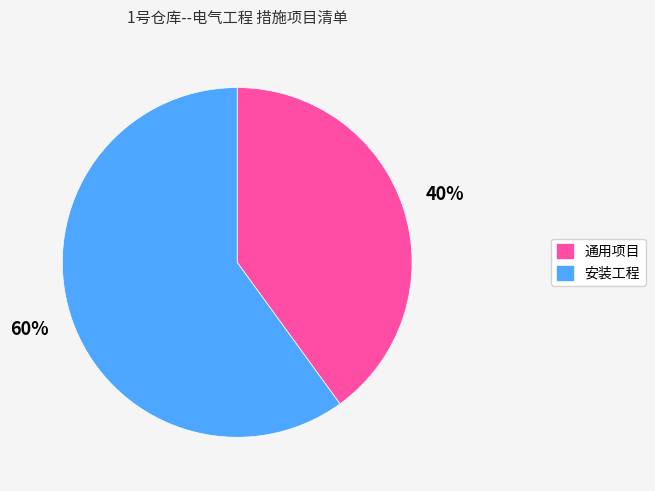

Which category has the biggest portion of the pie?

安装工程